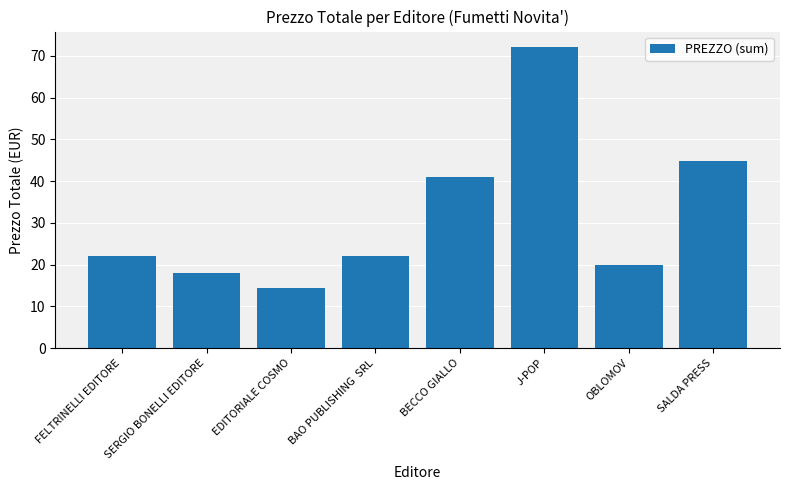

What is the sum of the values at SALDA PRESS and BAO PUBLISHING  SRL?

66.8